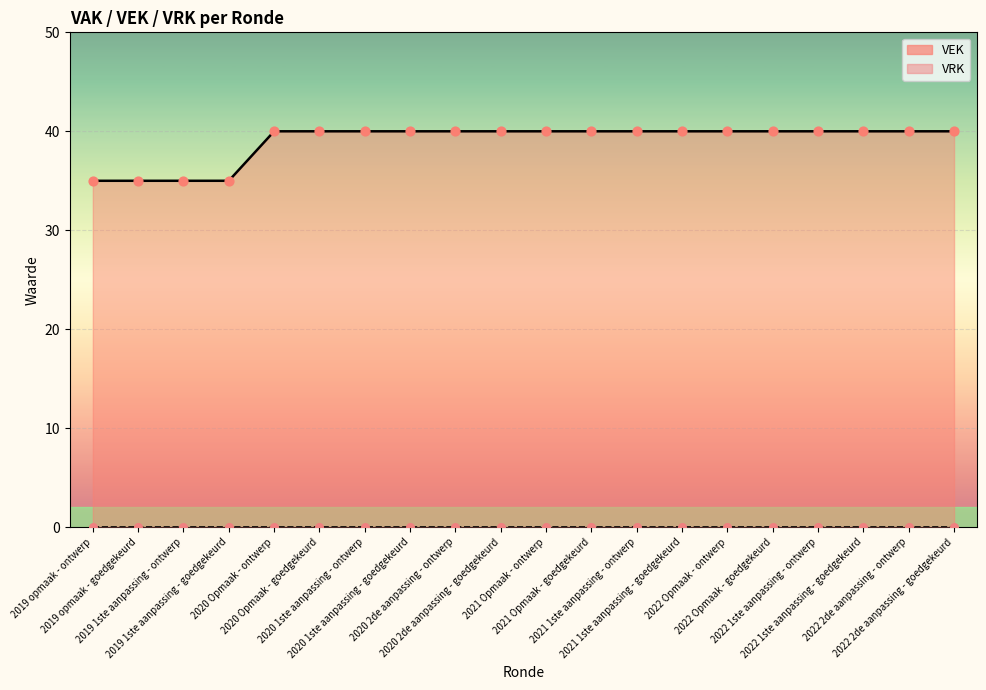

Approximately how many times larger is the value at 2020 2de aanpassing - ontwerp compared to 2021 1ste aanpassing - goedgekeurd?

1.0